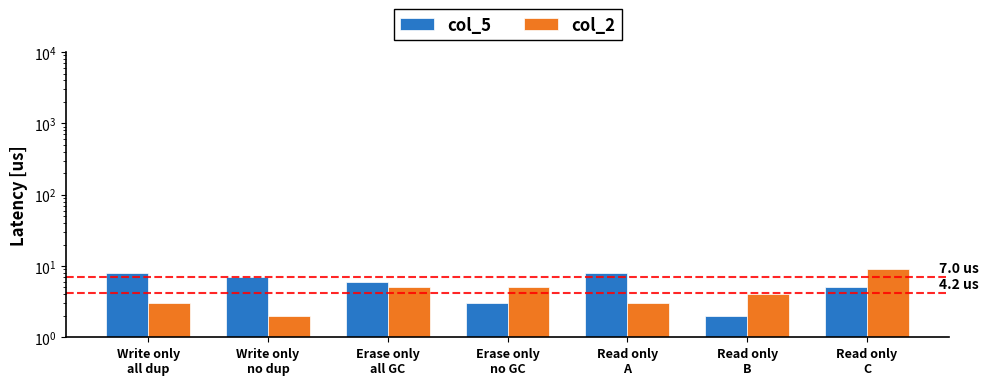

Reading right to left, what are all the values shown in this chart?

col_5: 5	2	8	3	6	7	8
col_2: 9	4	3	5	5	2	3